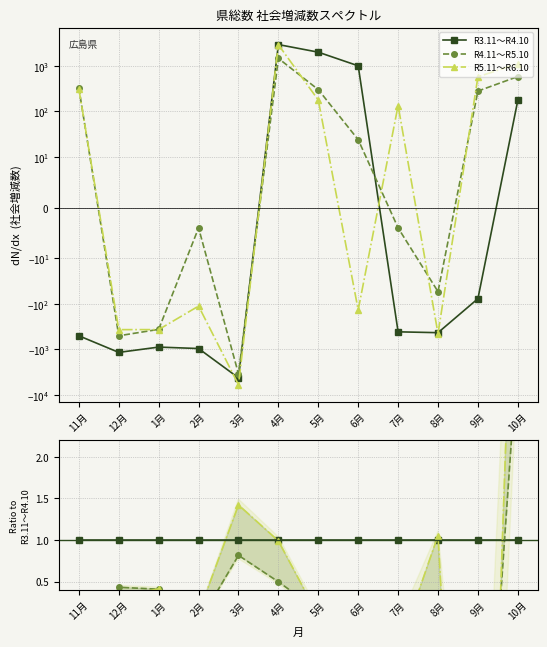

True or false: R3.11～R4.10 has more than 0 points higher than both neighbors.

False